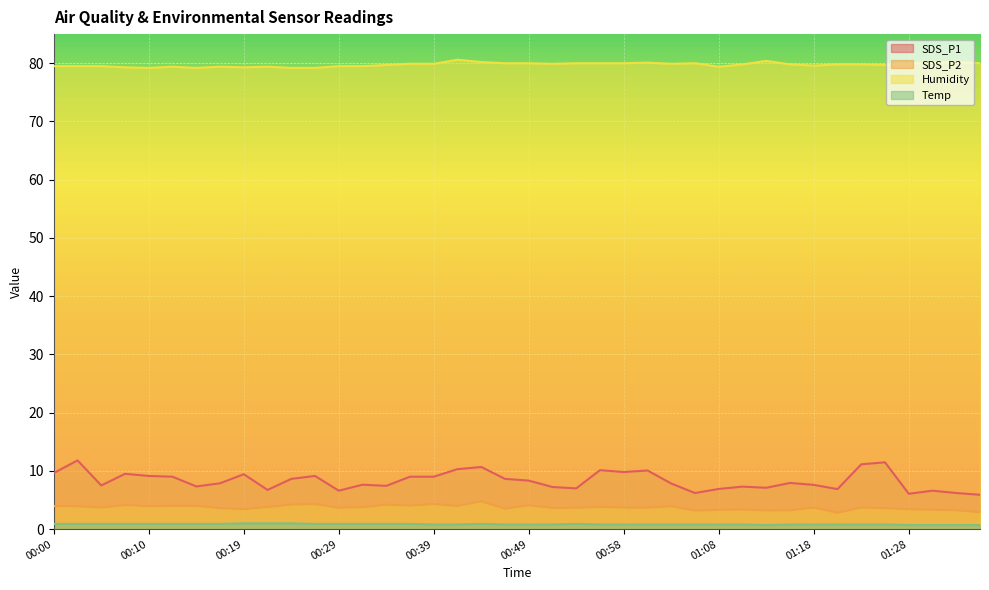

What is the label of the 28th point from the right?

00:29